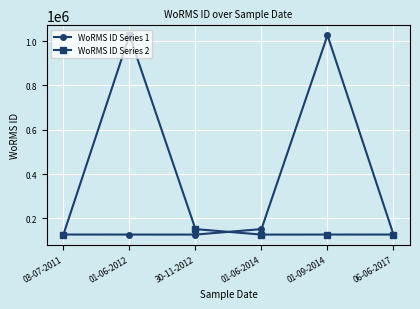

What is the total value across all series at 01-09-2014?

1153570